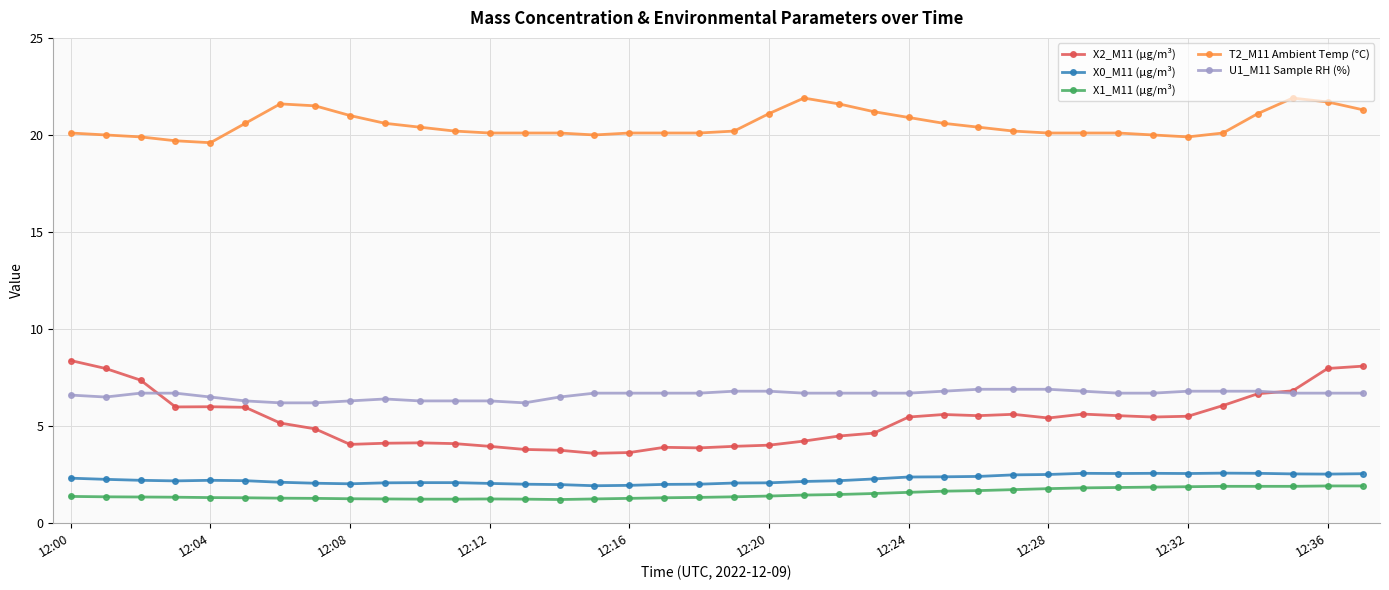

True or false: X1_M11 (μg/m³) and U1_M11 Sample RH (%) cross at least once.

False